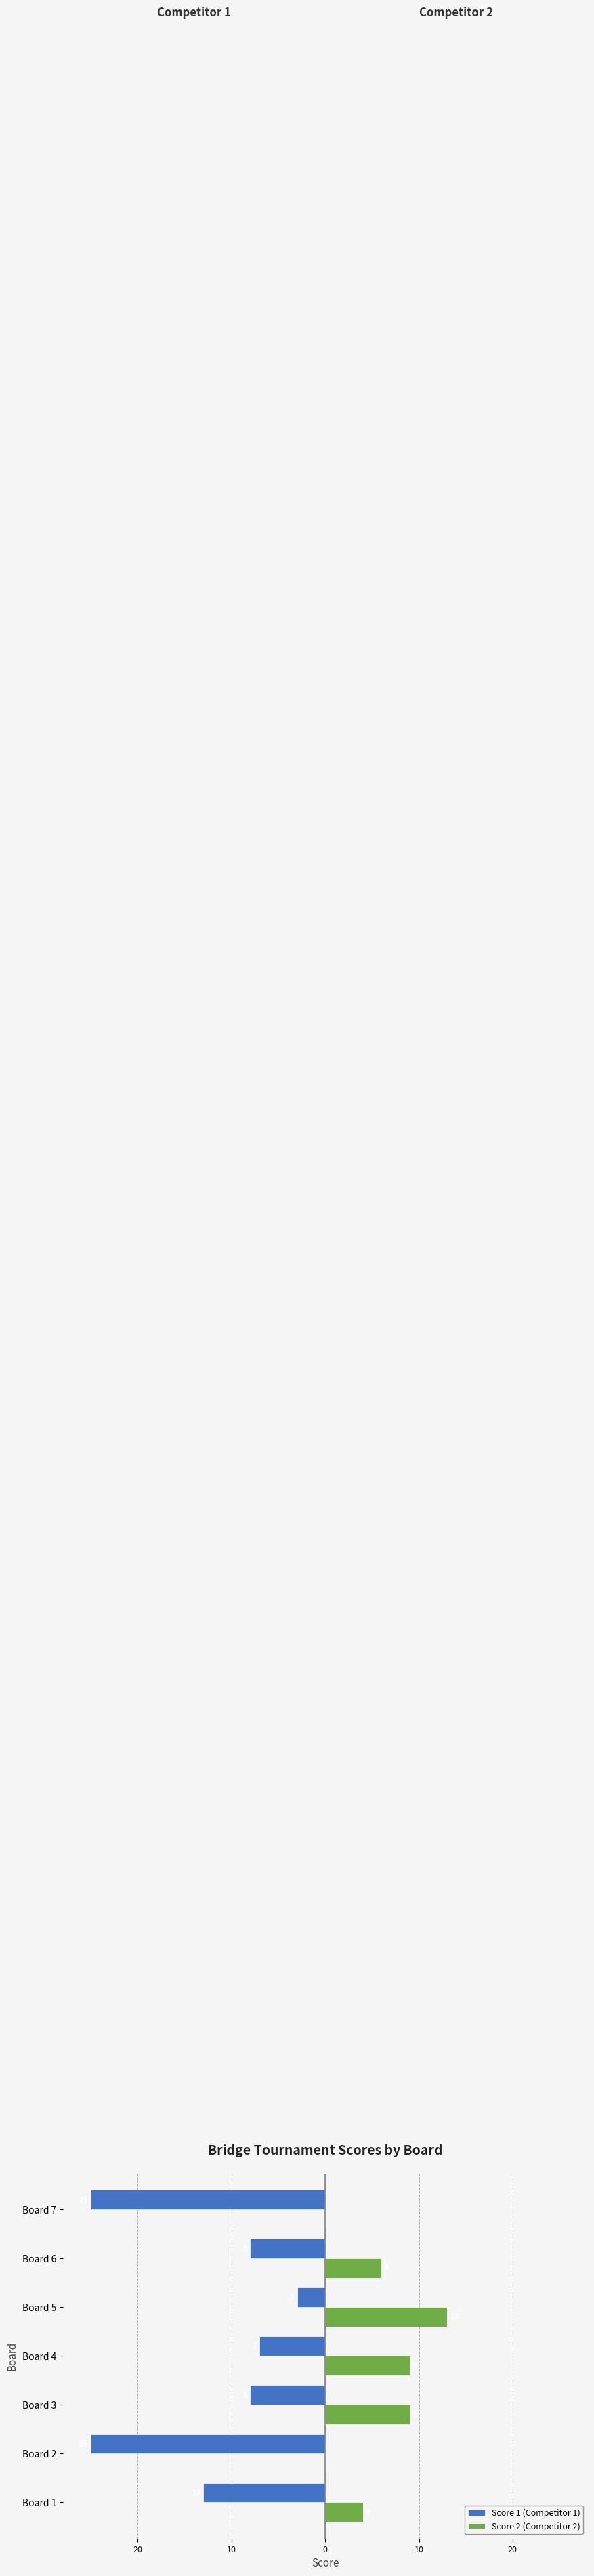

Rank the series by their maximum value, from highest to lowest.

Score 2 (Competitor 2), Score 1 (Competitor 1)